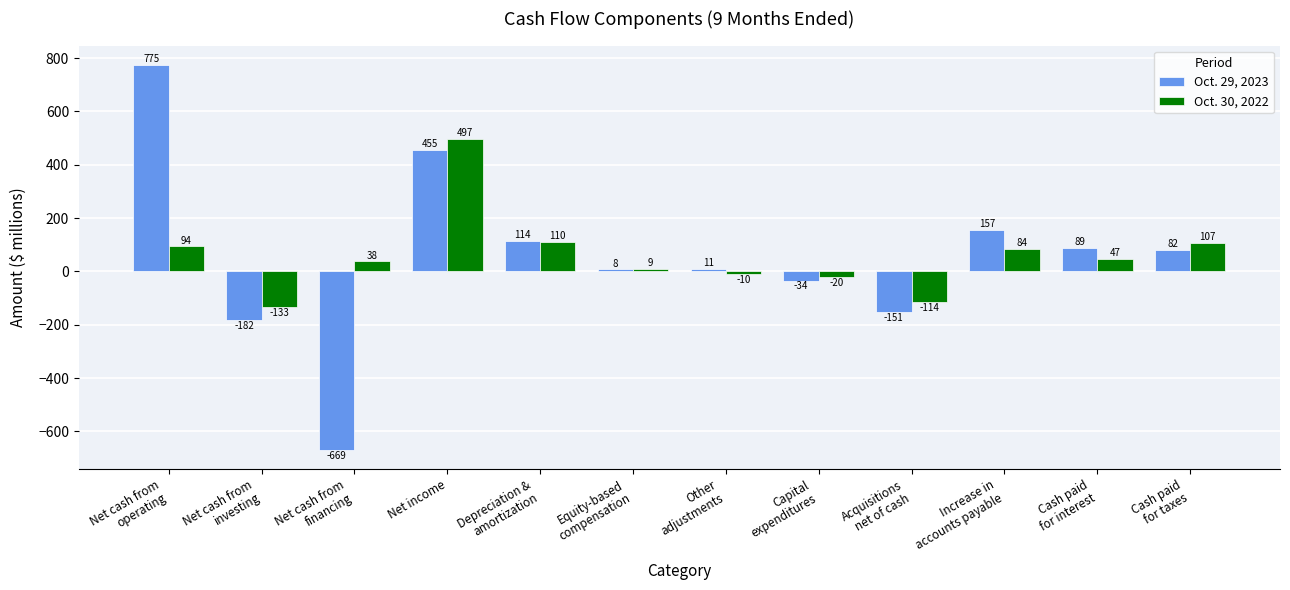

How many data points in Oct. 29, 2023 are less than 82?

6